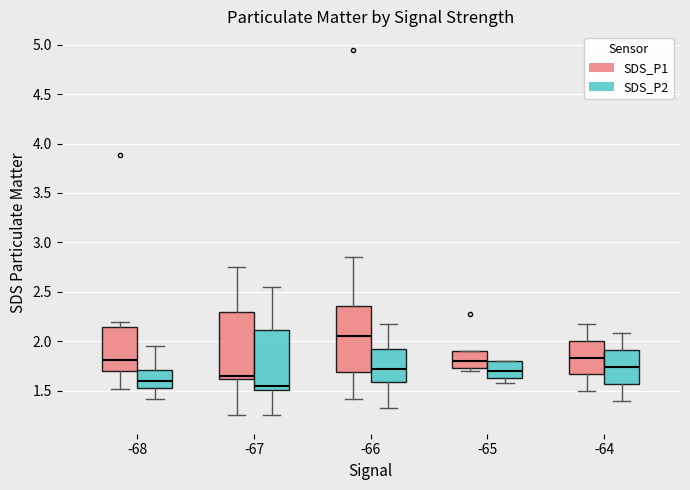

Which box's median line is the lowest?

-67 (SDS_P2)